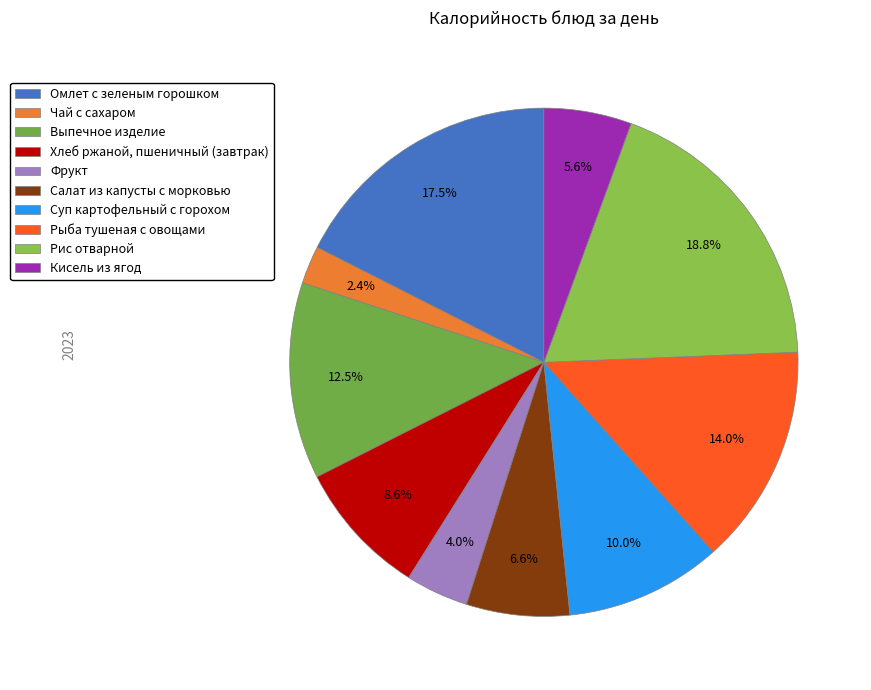

What portion of the pie excludes Рыба тушеная с овощами?

86.0%